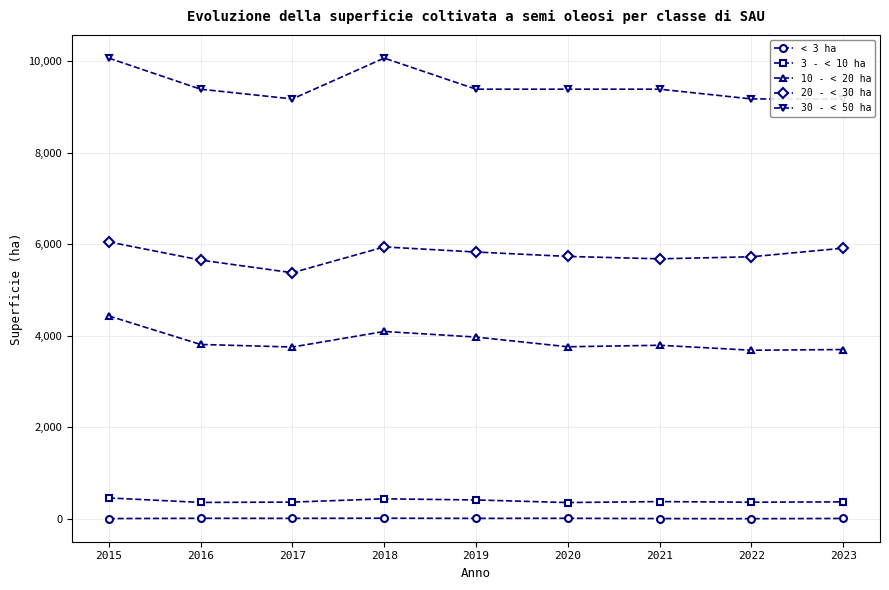

How many interior local valleys does the 10 - < 20 ha series have?

3